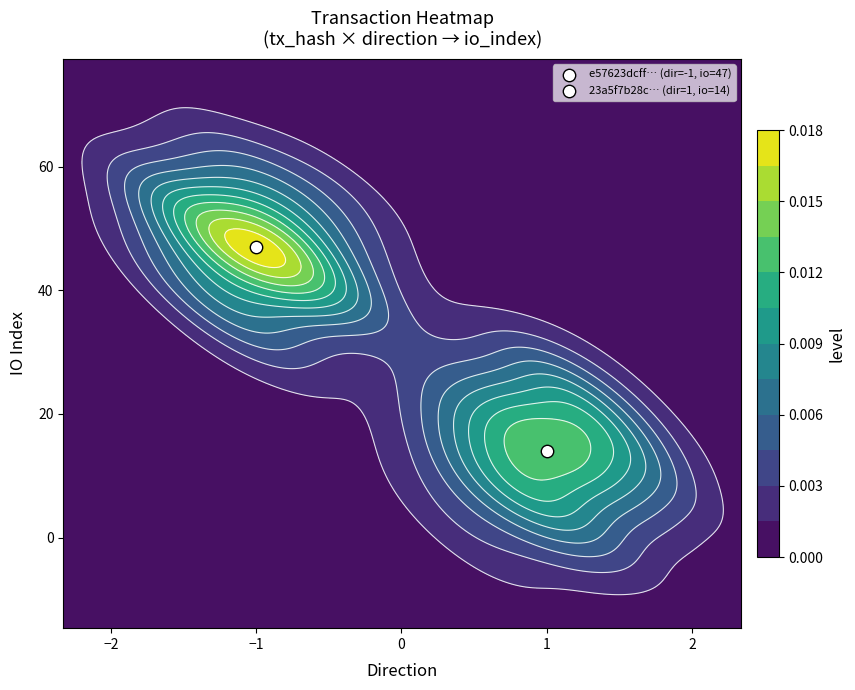

Reading right to left, transcribe all the data shown in this chart.

e57623dcffed5531775da085fb272f6ffaa21e9: io_index=47	direction=-1
23a5f7b28c779128925f828dd56c242f2b6112a: io_index=14	direction=1